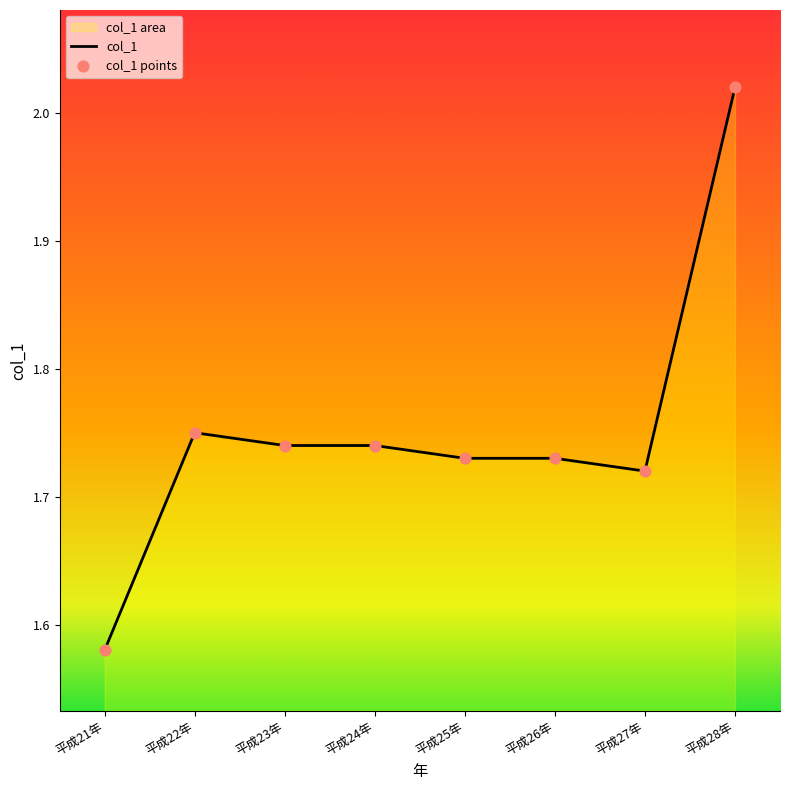

Which series has the widest spread of Y values?

col_1